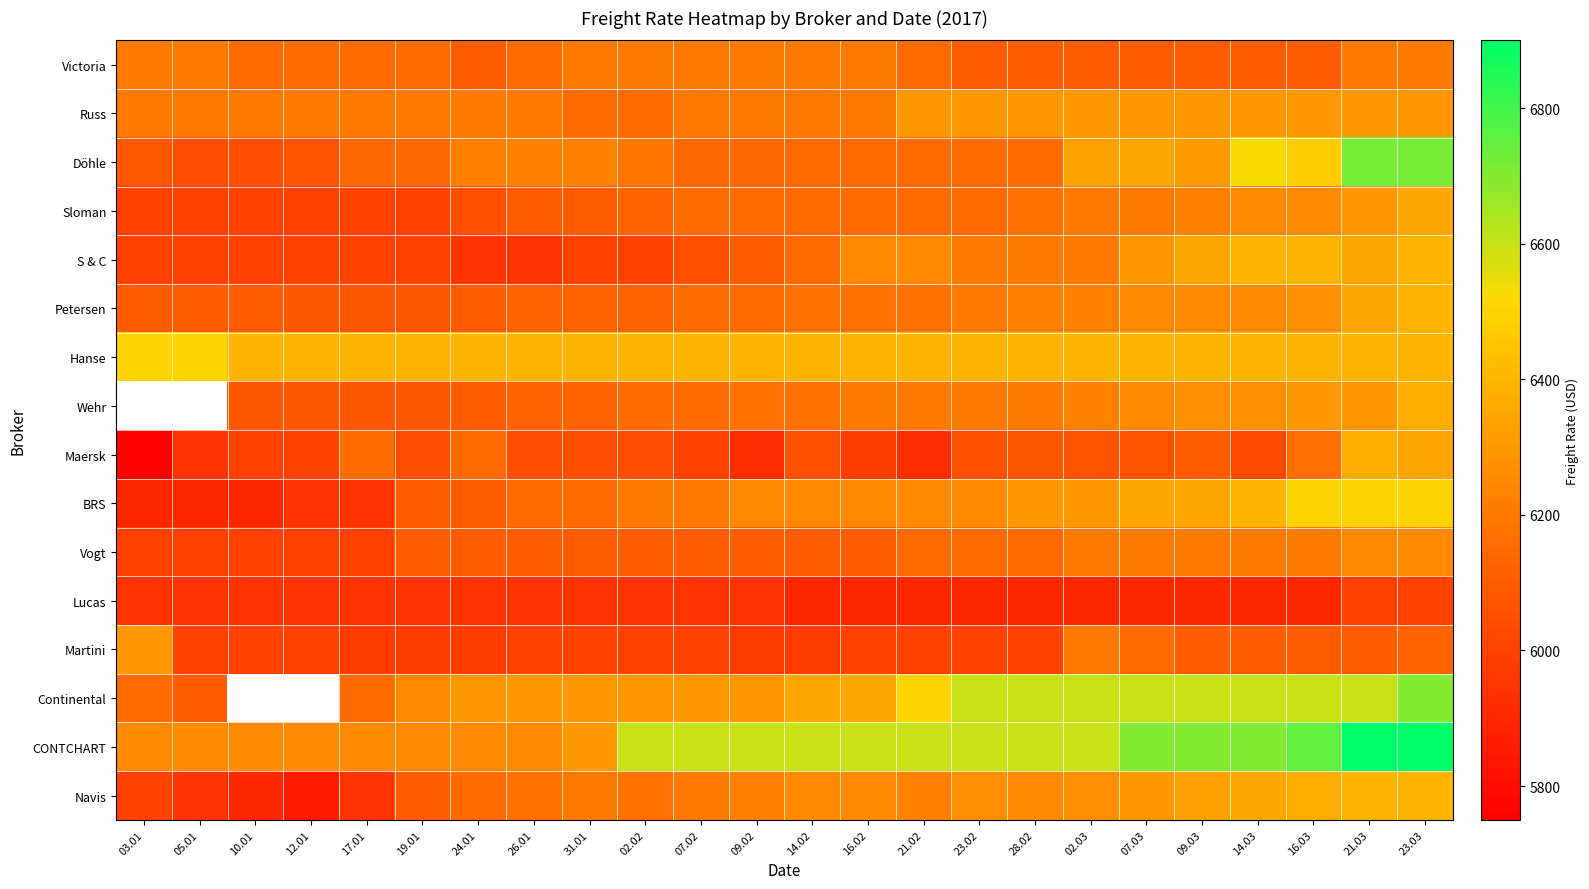

At which label does Martini reach its minimum?

17.01